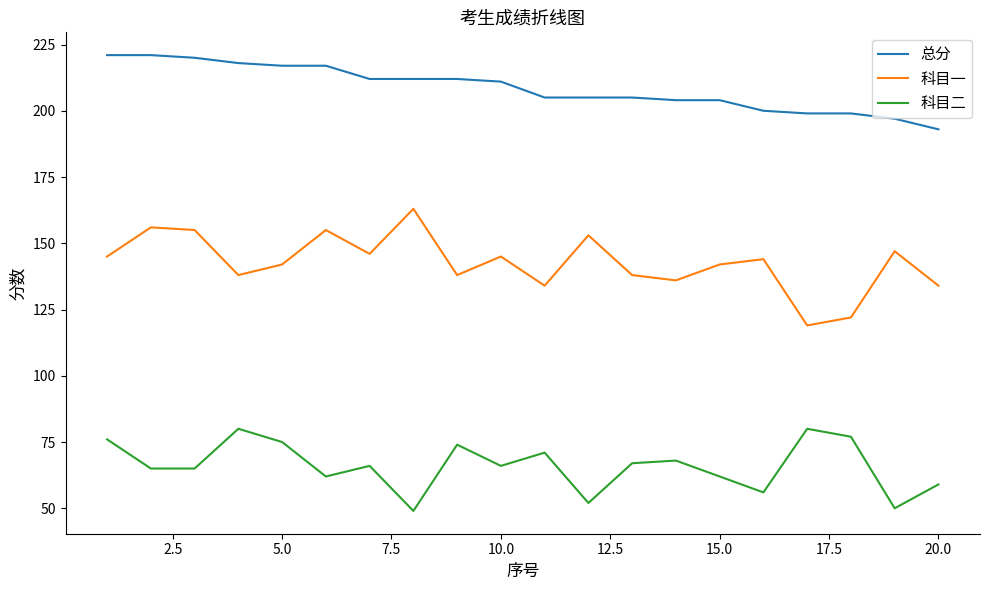

True or false: 总分 and 科目二 cross at least once.

False